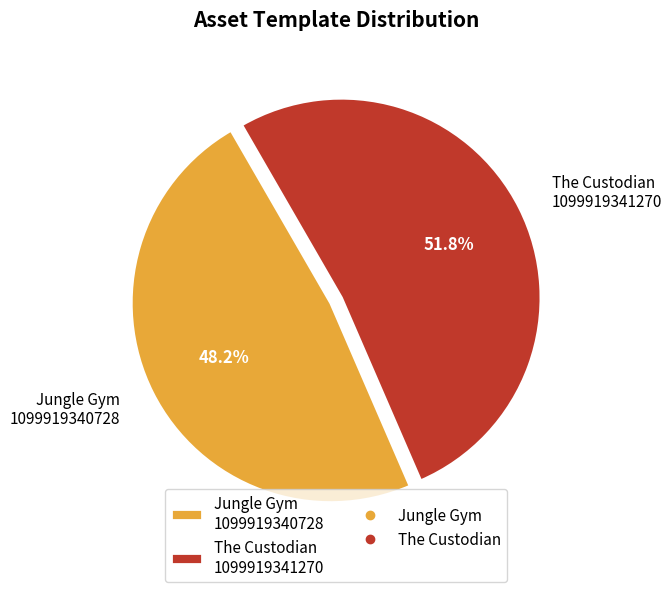

Which has a higher value, The Custodian 1099919341270 or Jungle Gym 1099919340728?

The Custodian 1099919341270